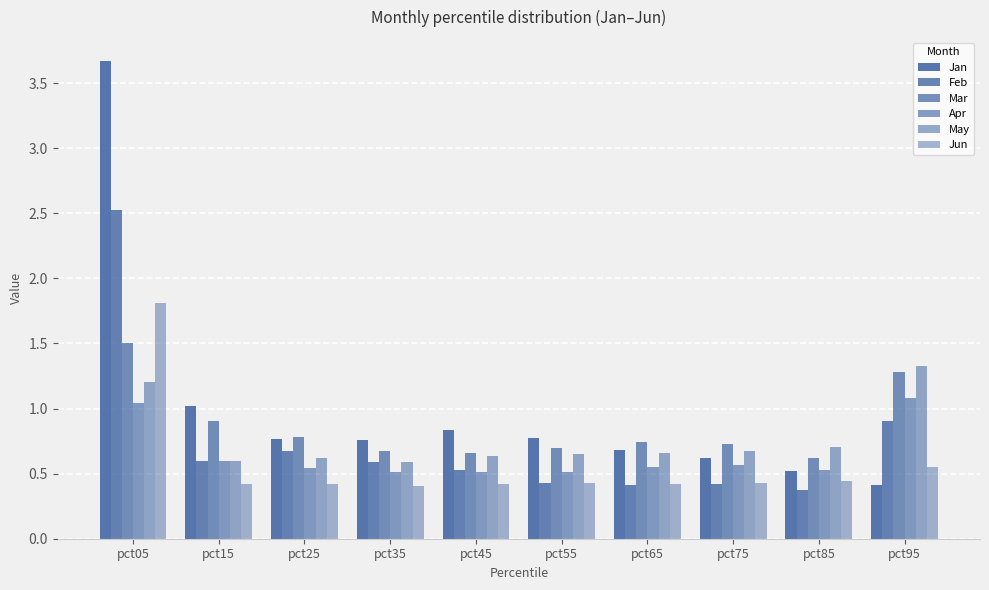

How many groups of bars are there?

10